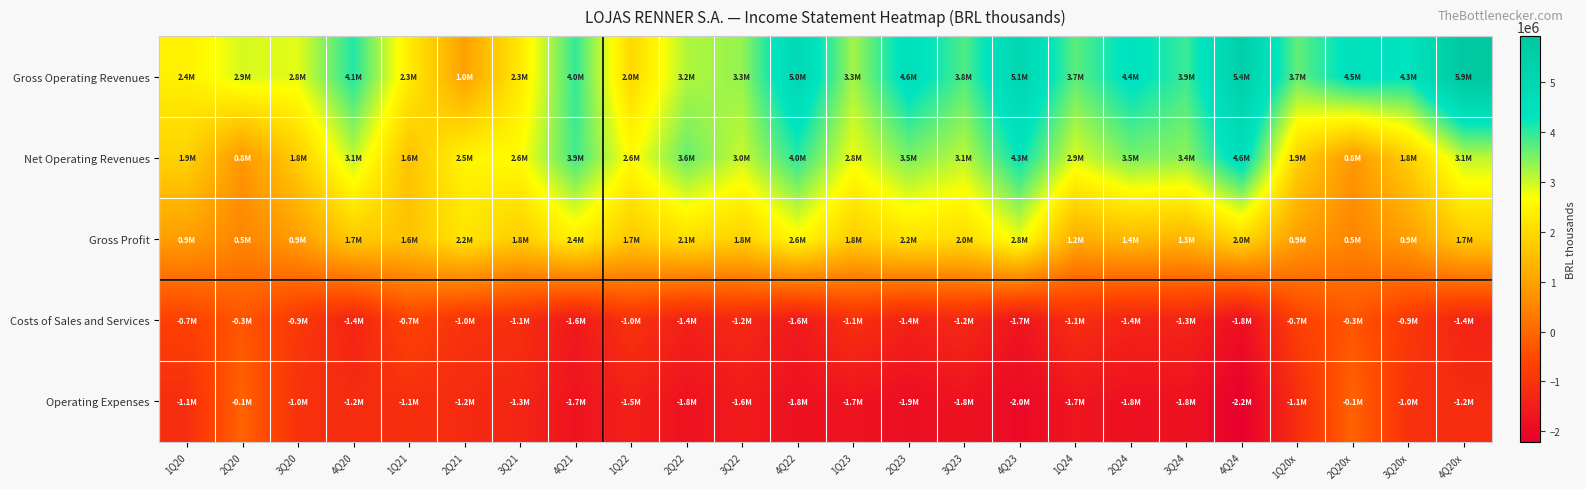

How many data points does each series have?

24